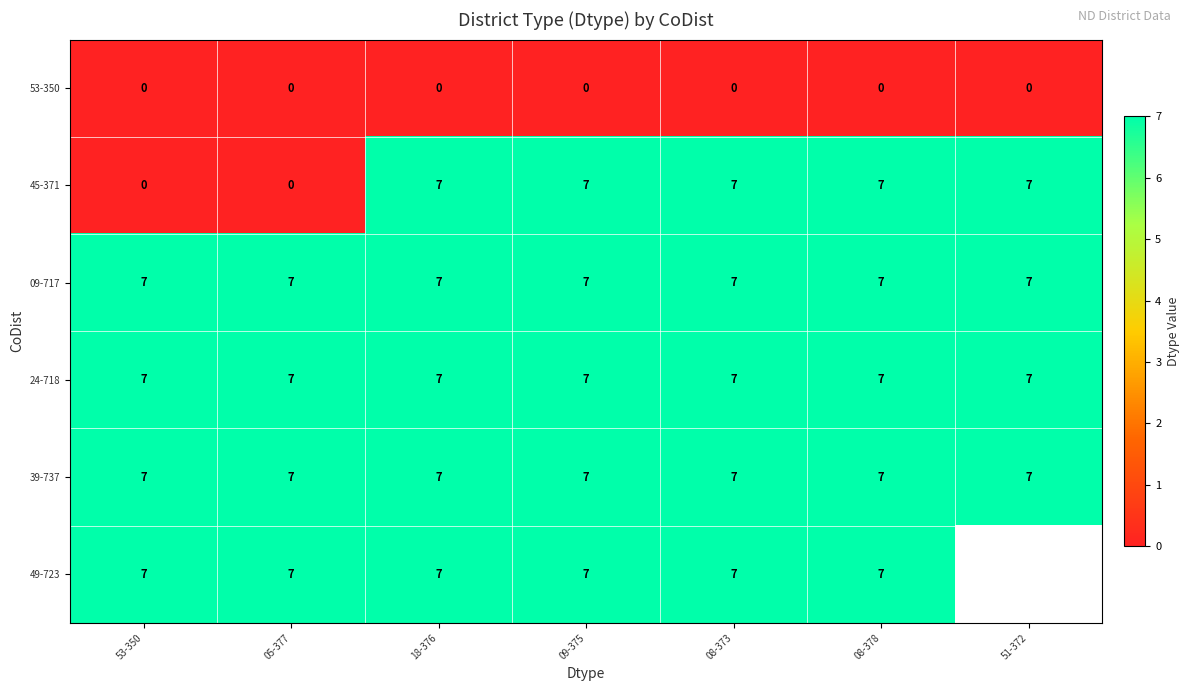

What is the sum of all 09-717 values?

49